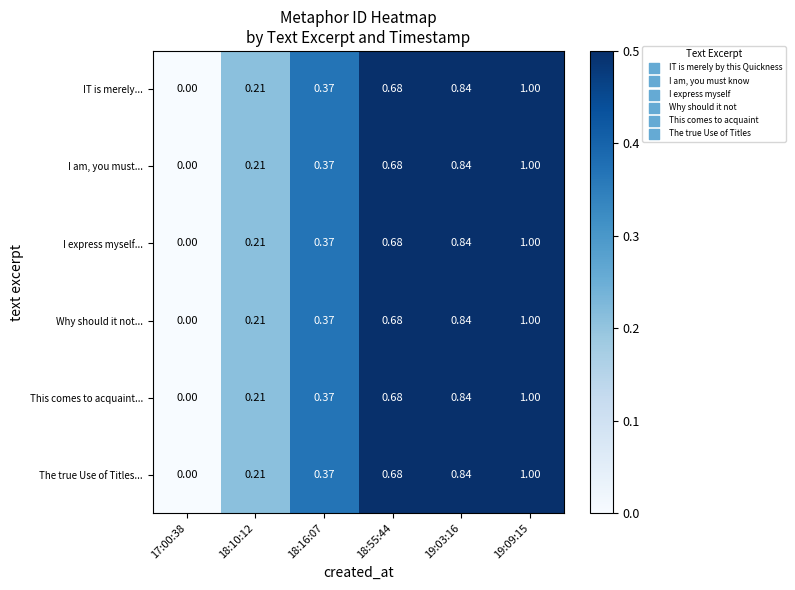

Is the value of I am, you must... at 19:03:16 greater than the value of The true Use of Titles... at 18:16:07?

Yes